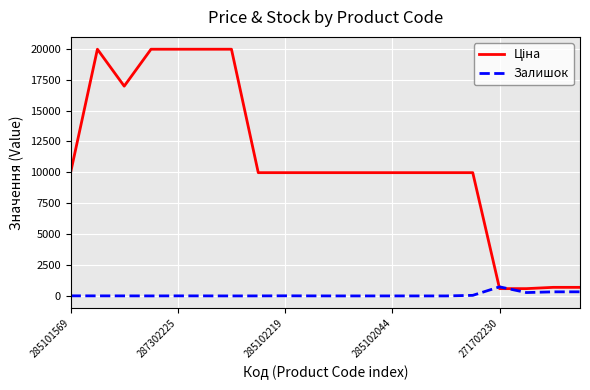

What is the highest value of the Залишок series?

735.0